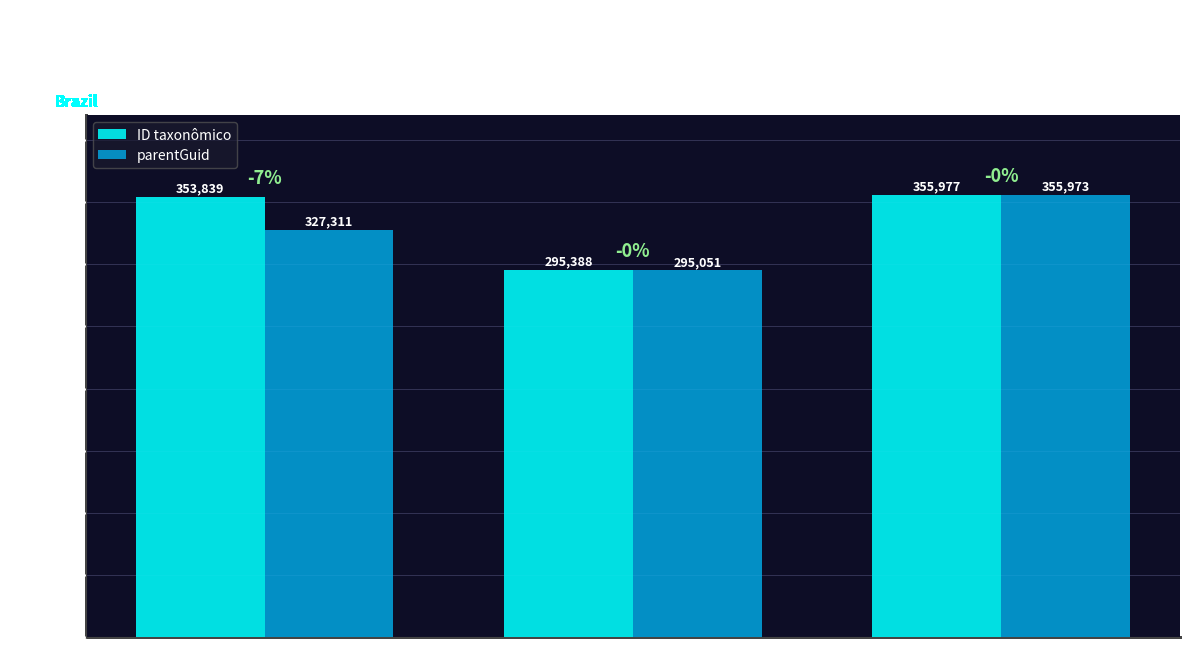

Reading left to right, list all the values displayed in this chart.

ID taxonômico: Bromeliaceae=353839	Poaceae=295388	Cyperaceae=355977
parentGuid: Bromeliaceae=327311	Poaceae=295051	Cyperaceae=355973